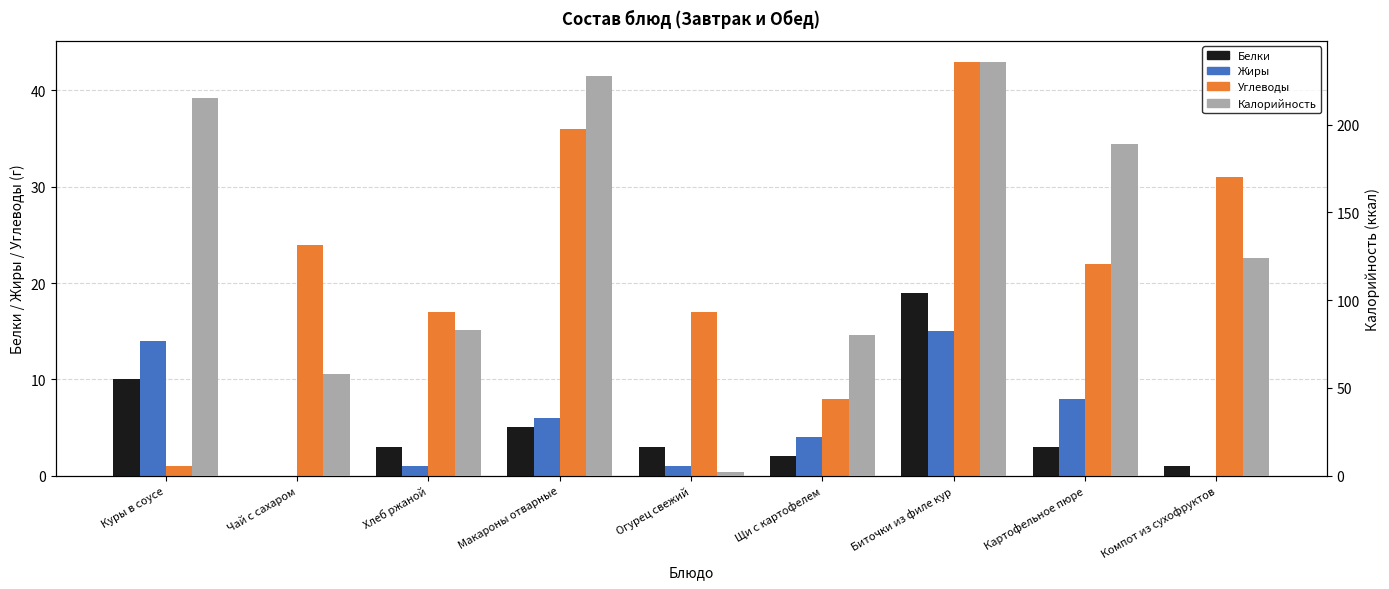

At which category is the sum across all series the highest?

Биточки из филе кур